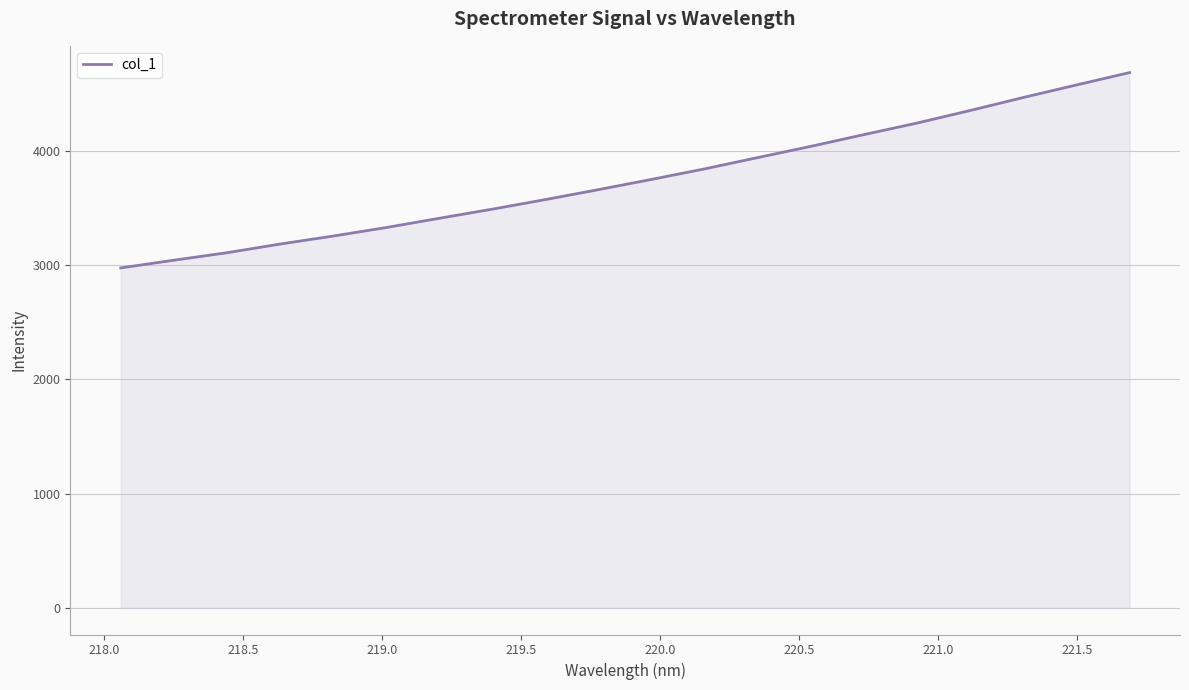

What is the difference between the maximum and minimum values?

1710.2